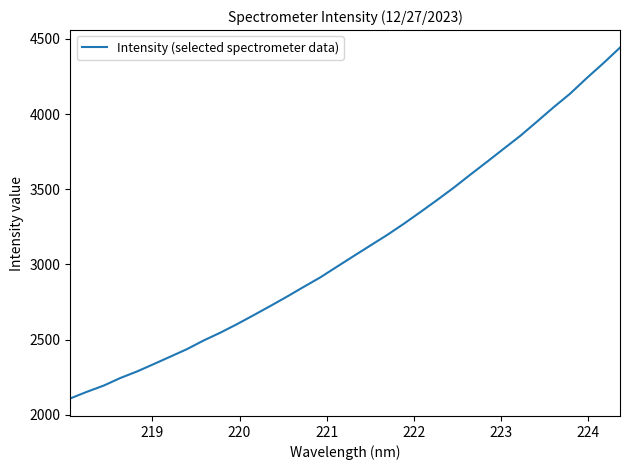

What is the smallest value displayed?

2107.9